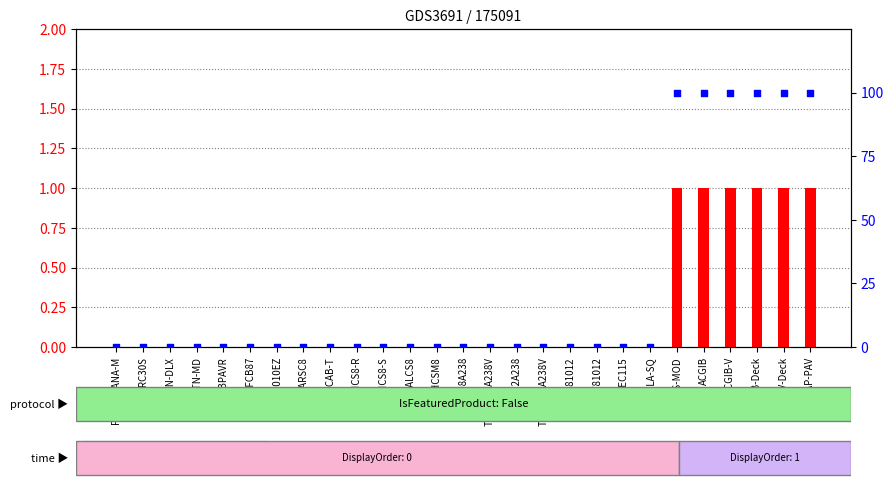

Which series has the largest total across all categories?

percentile rank within the sample